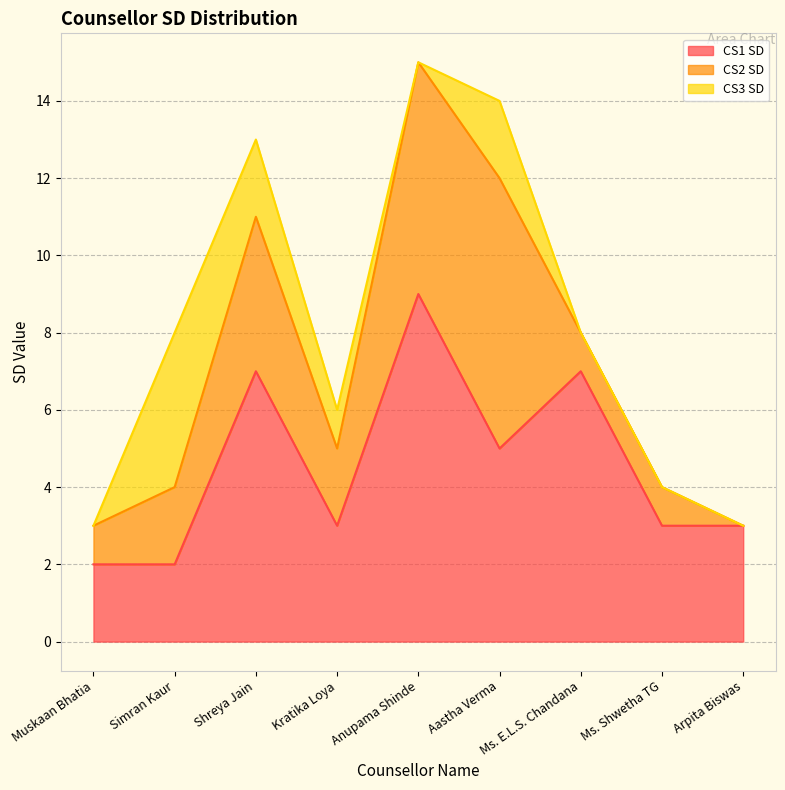

How many values in the CS2 SD series exceed 2?

3